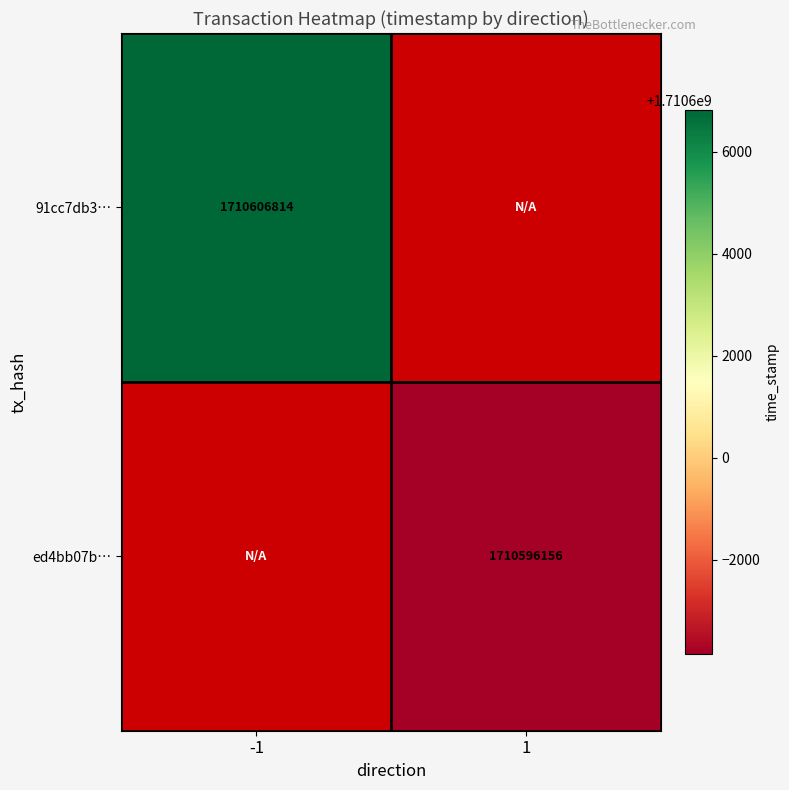

The value of ed4bb07b… at 1 is 2698555191. True or false?

False